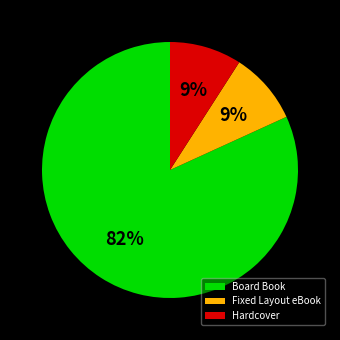

To the nearest percent, what is the difference between the largest and smallest slice percentages?

73%